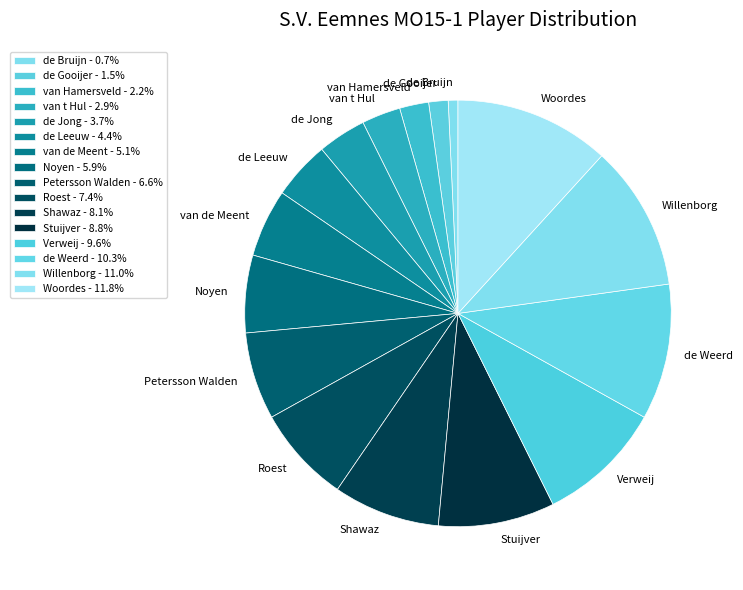

Do Verweij and van de Meent together represent more than half of the pie?

No